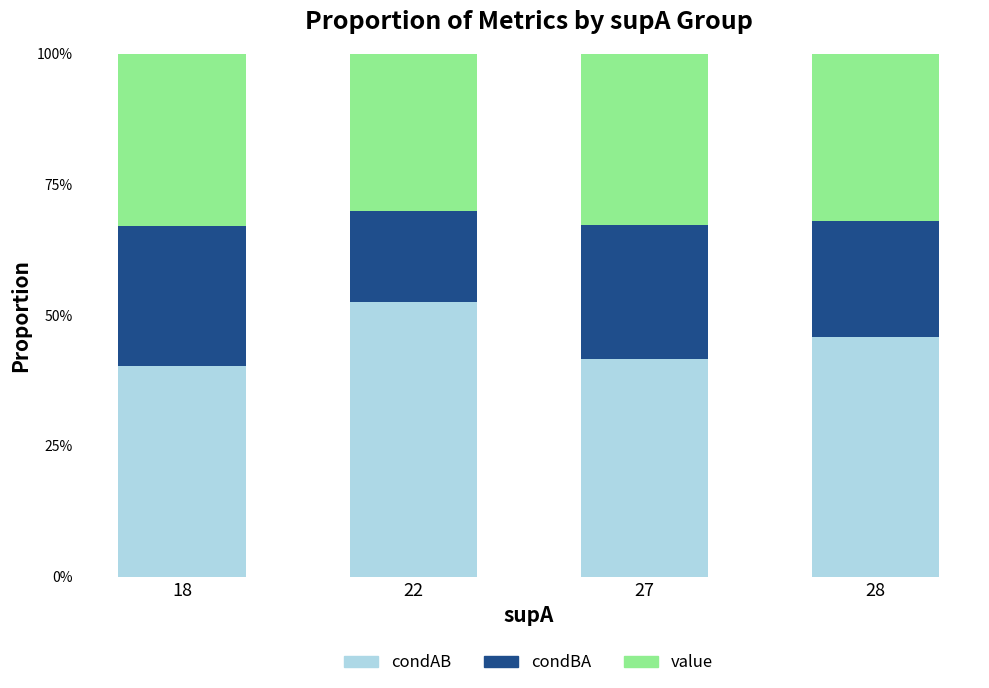

Rank the series by their maximum value, from lowest to highest.

condBA, value, condAB